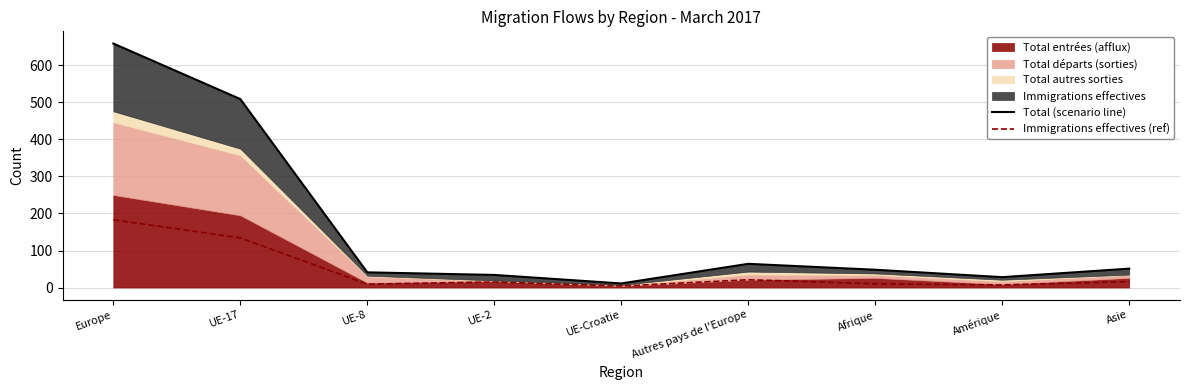

What is the difference between the highest and lowest values at Autres pays de l'Europe?

43